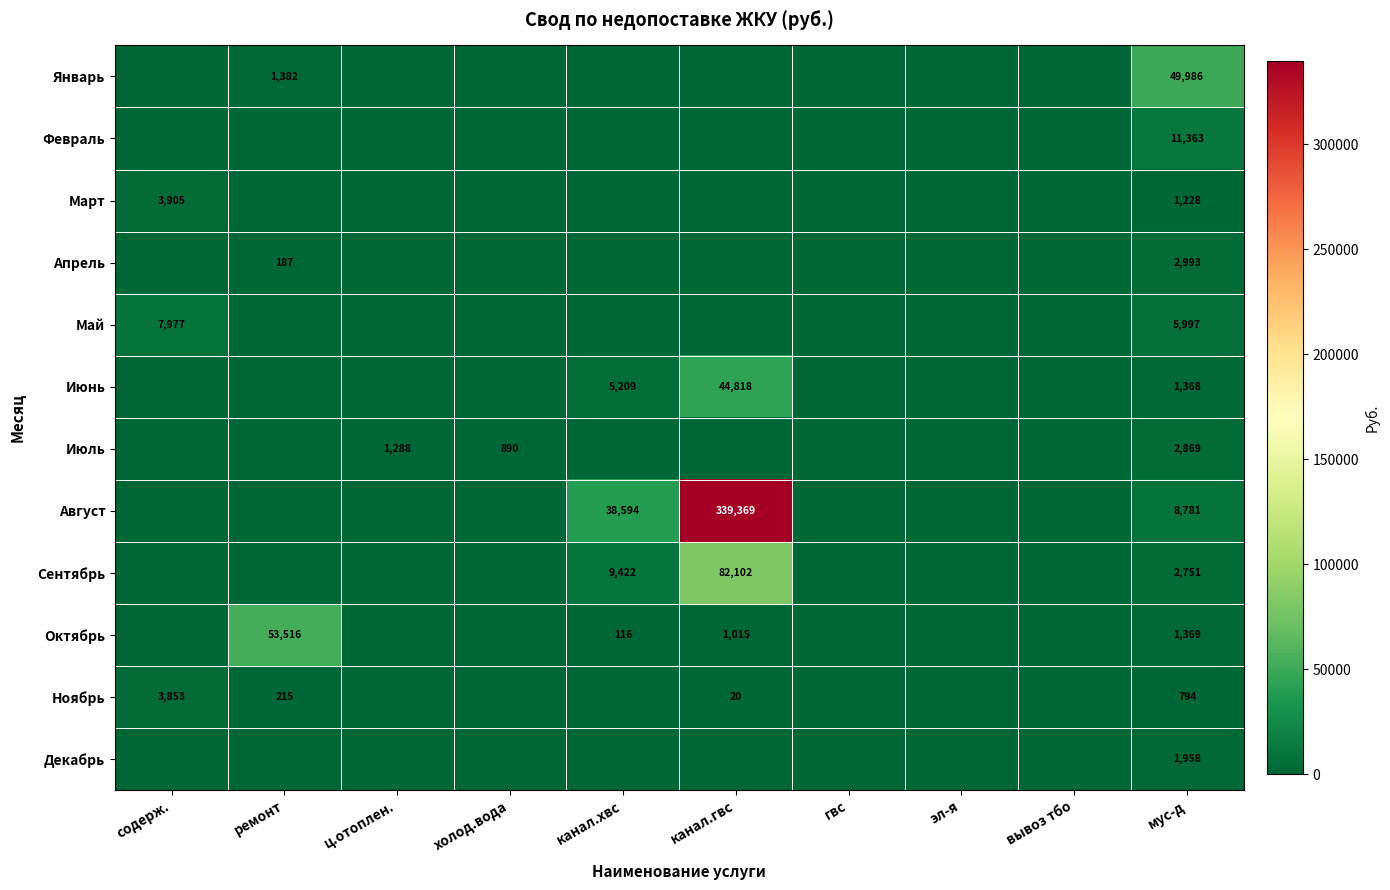

Is it true that Июль equals 890 at холод.вода?

True